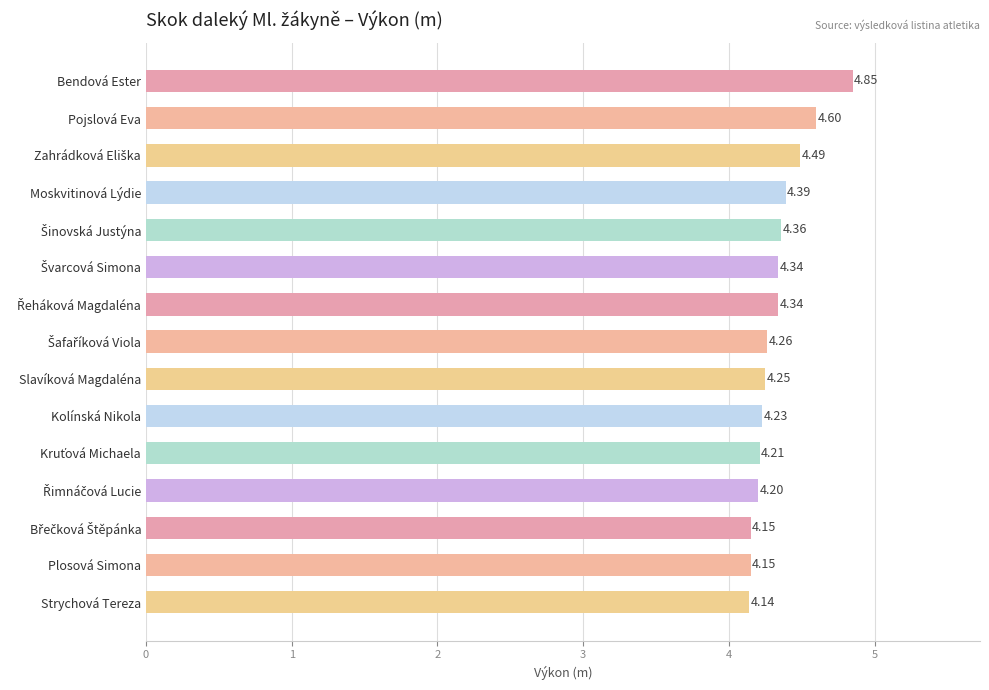

Where is the data nearest to the value 4?

Strychová Tereza